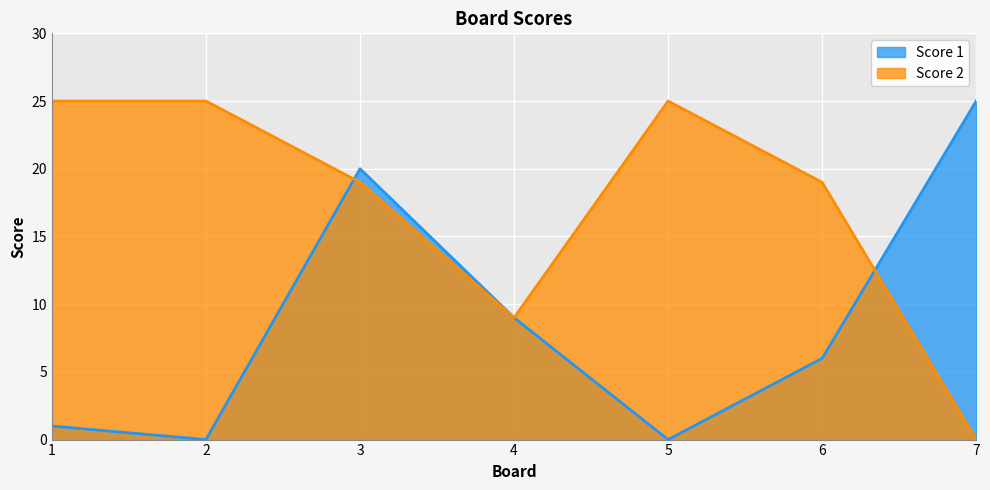

Rank the series by their average value, from highest to lowest.

Score 2, Score 1